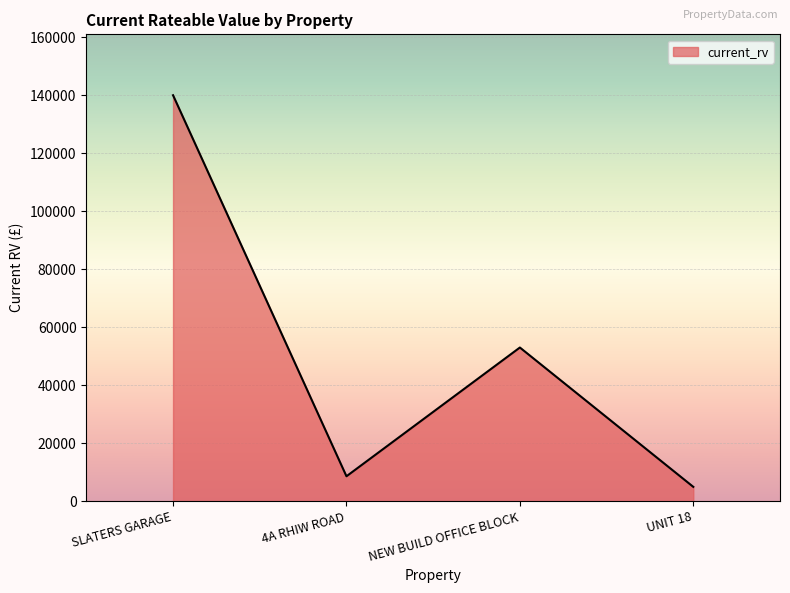

Is it true that the value at NEW BUILD OFFICE BLOCK is 83311?

False